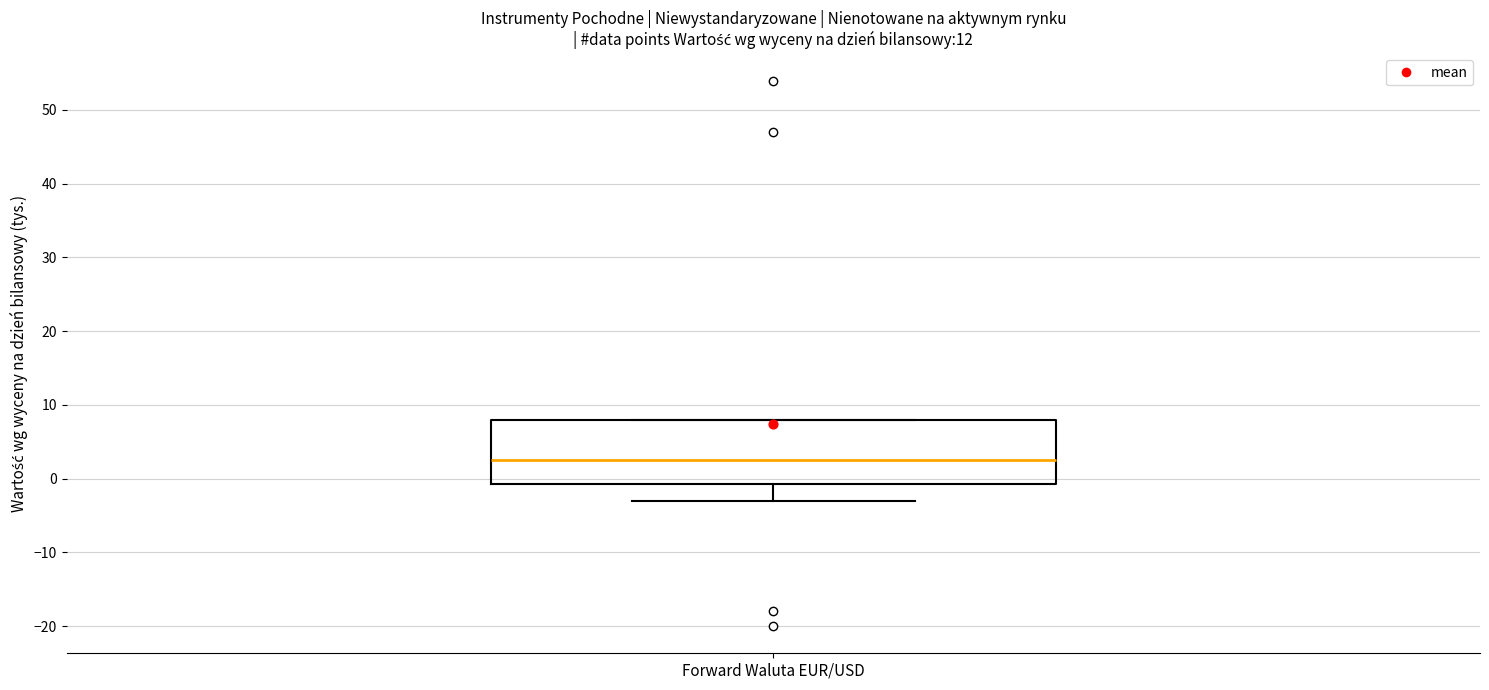

Transcribe this box plot: give where the median line is, the range the box spans, and where the two whiskers end, as read against the y-axis. The values are not printed on the chart, so give them approximately, as read against the axis.

median 3, box -1 to 8, whiskers -3 to 8